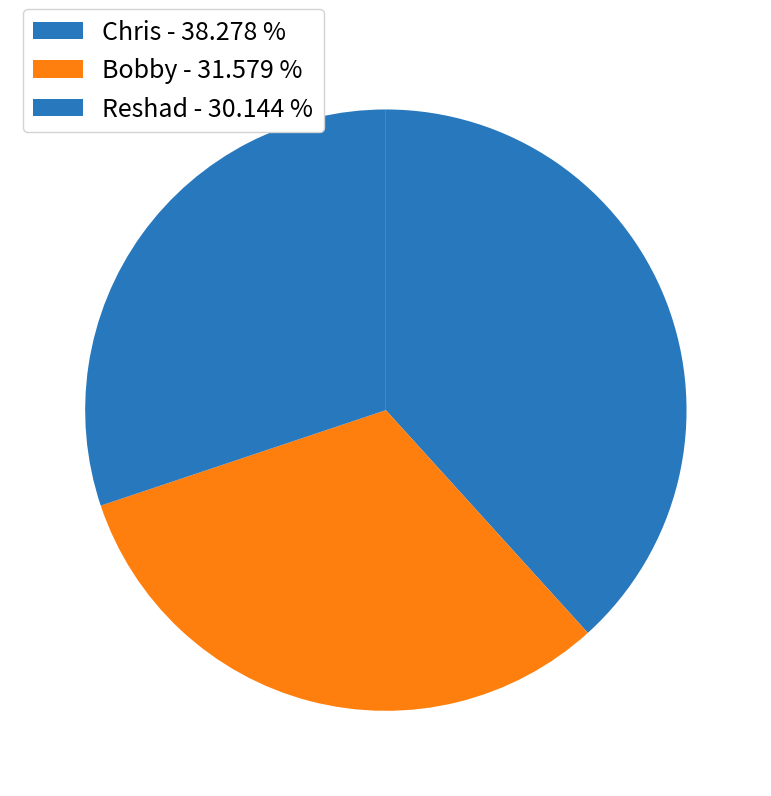

Which category has the smallest portion of the pie?

Reshad